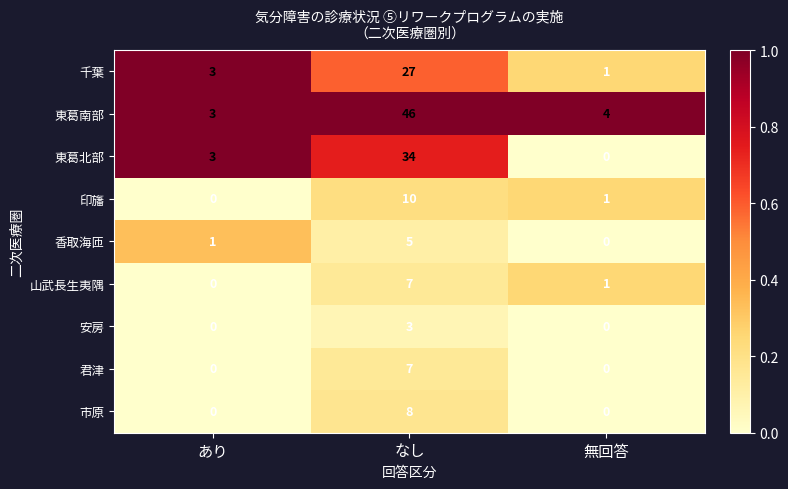

Reading left to right, what are all the values shown in this chart?

千葉: あり=3	なし=27	無回答=1
東葛南部: あり=3	なし=46	無回答=4
東葛北部: あり=3	なし=34	無回答=0
印旛: あり=0	なし=10	無回答=1
香取海匝: あり=1	なし=5	無回答=0
山武長生夷隅: あり=0	なし=7	無回答=1
安房: あり=0	なし=3	無回答=0
君津: あり=0	なし=7	無回答=0
市原: あり=0	なし=8	無回答=0